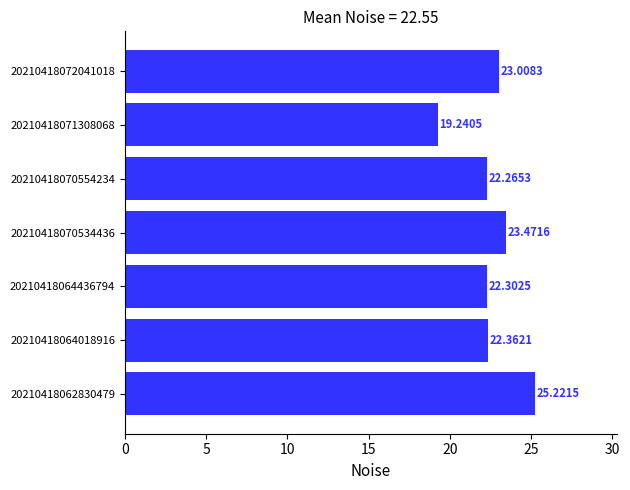

List the labels in order of value, smallest first.

20210418071308068, 20210418070554234, 20210418064436794, 20210418064018916, 20210418072041018, 20210418070534436, 20210418062830479